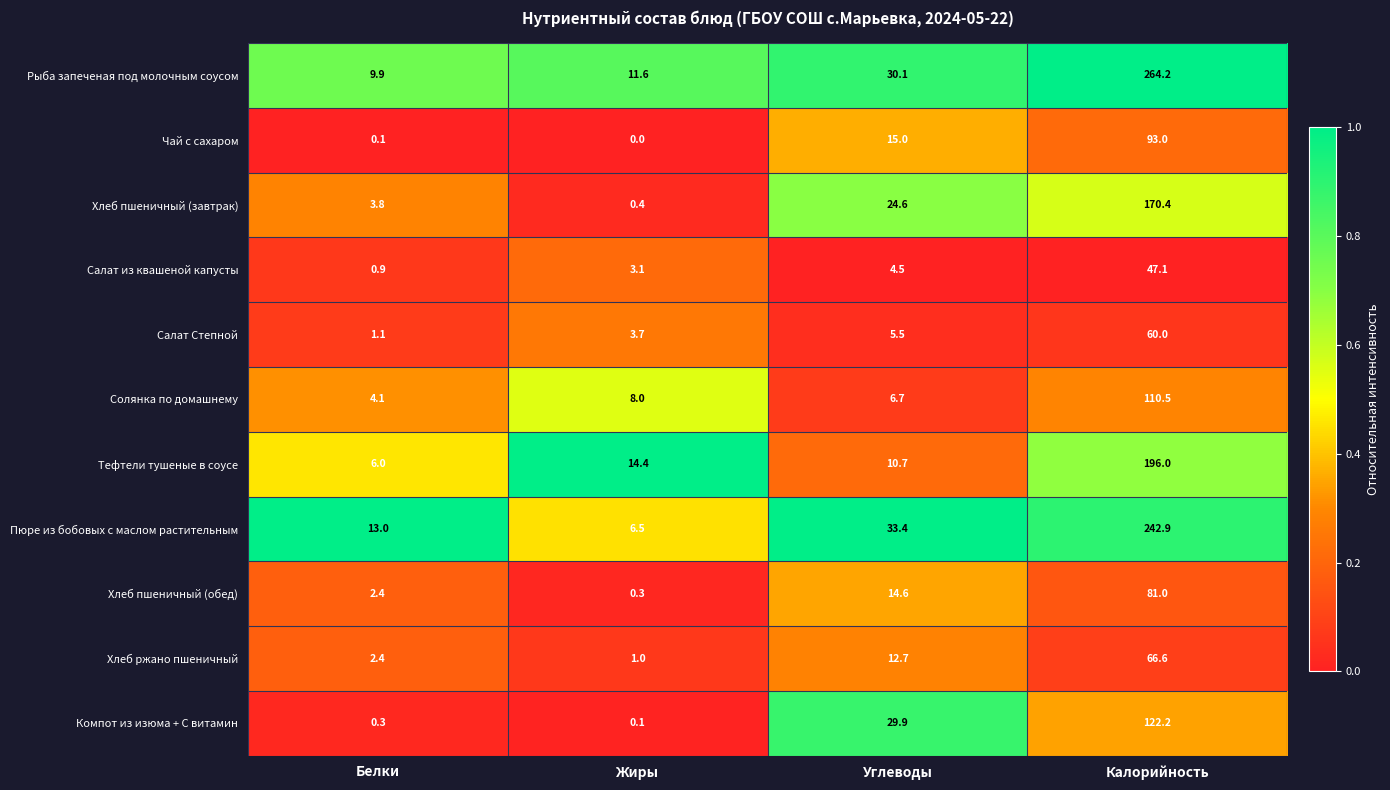

At which category is the sum across all series the highest?

Калорийность